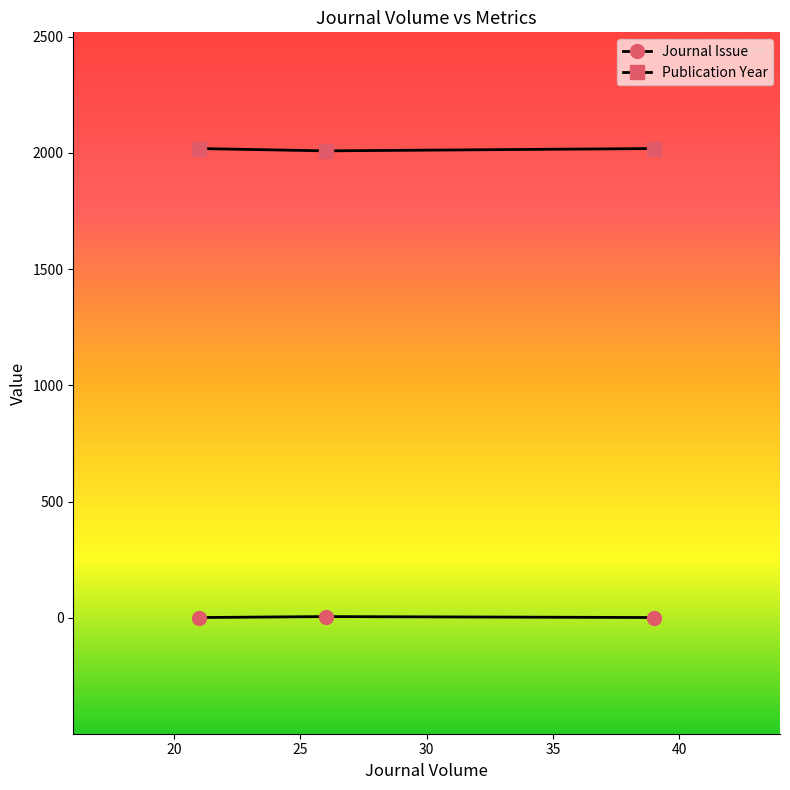

What is the sum of all Journal Issue values?

7